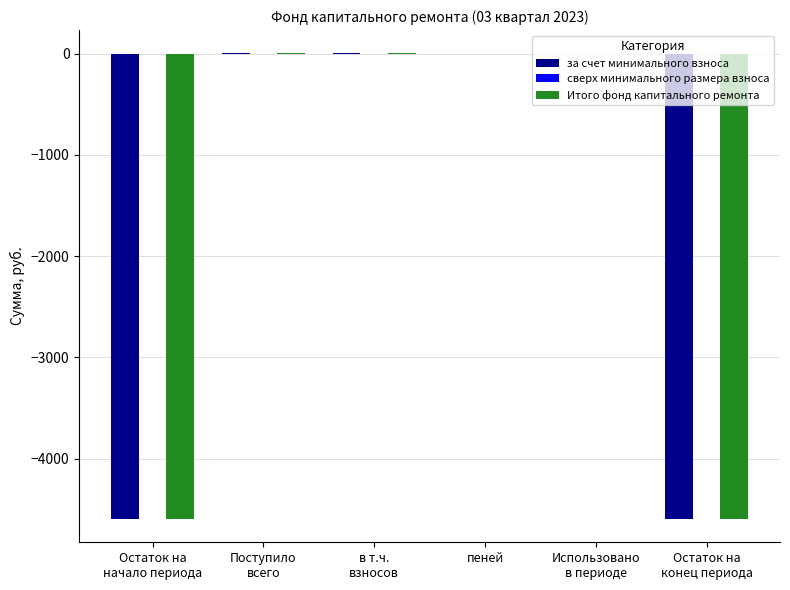

Are the bars horizontal?

No